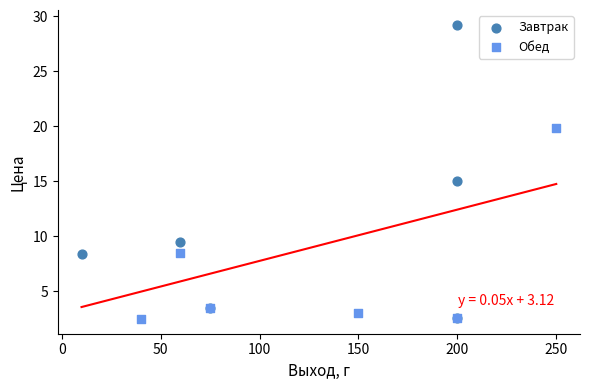

Which series reaches the maximum Y coordinate?

Завтрак